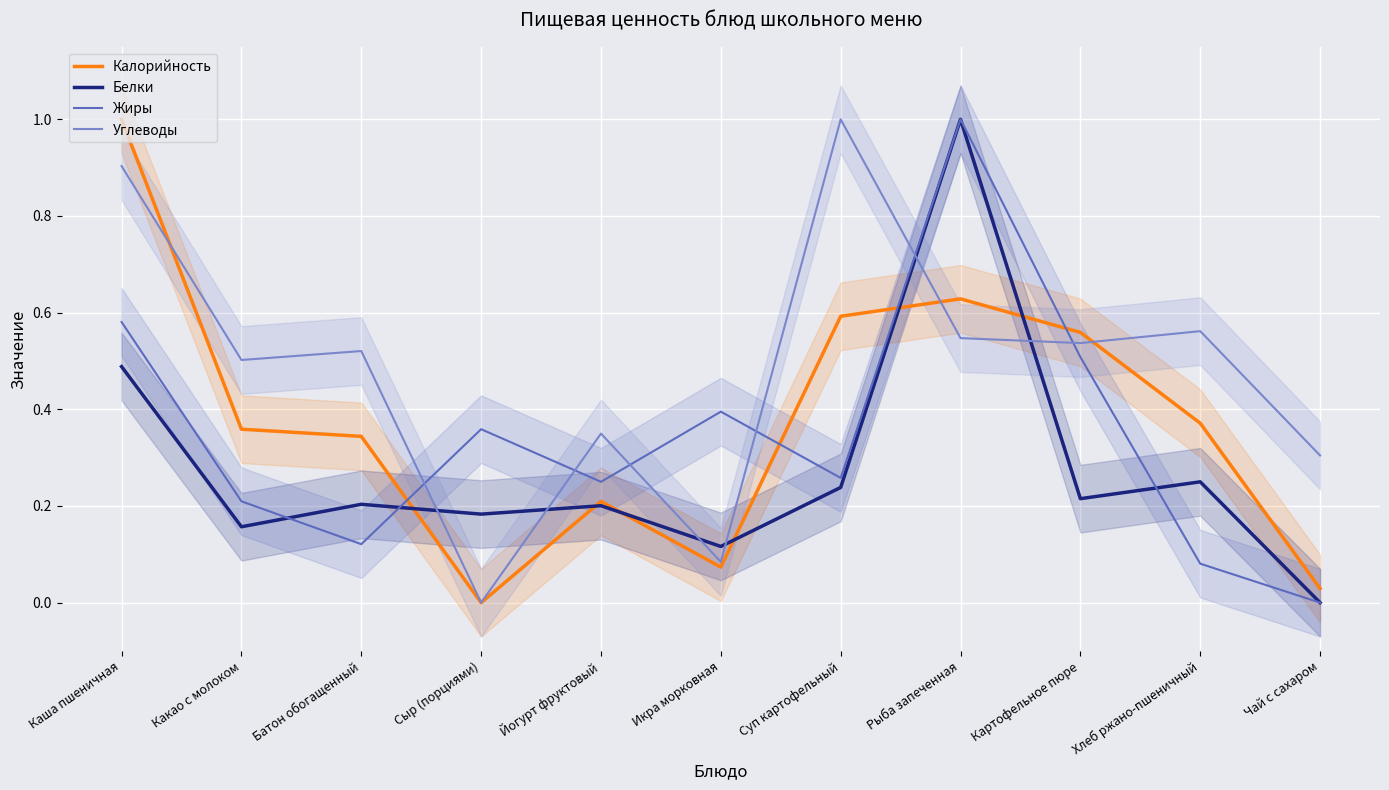

What is the spread (max minus min) of values at Батон обогащенный?

0.4